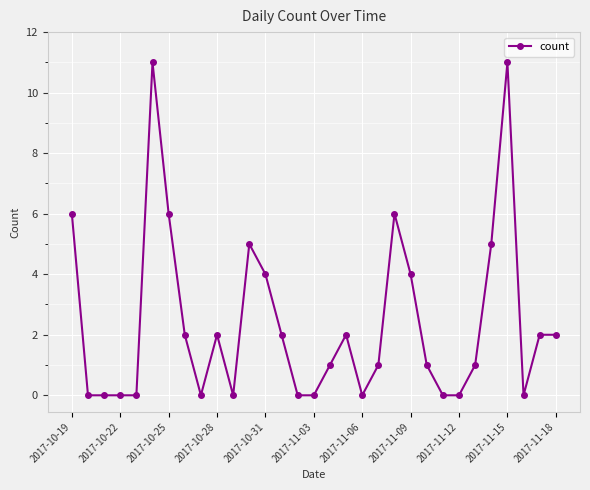

What is the difference between the second highest and minimum values?

11